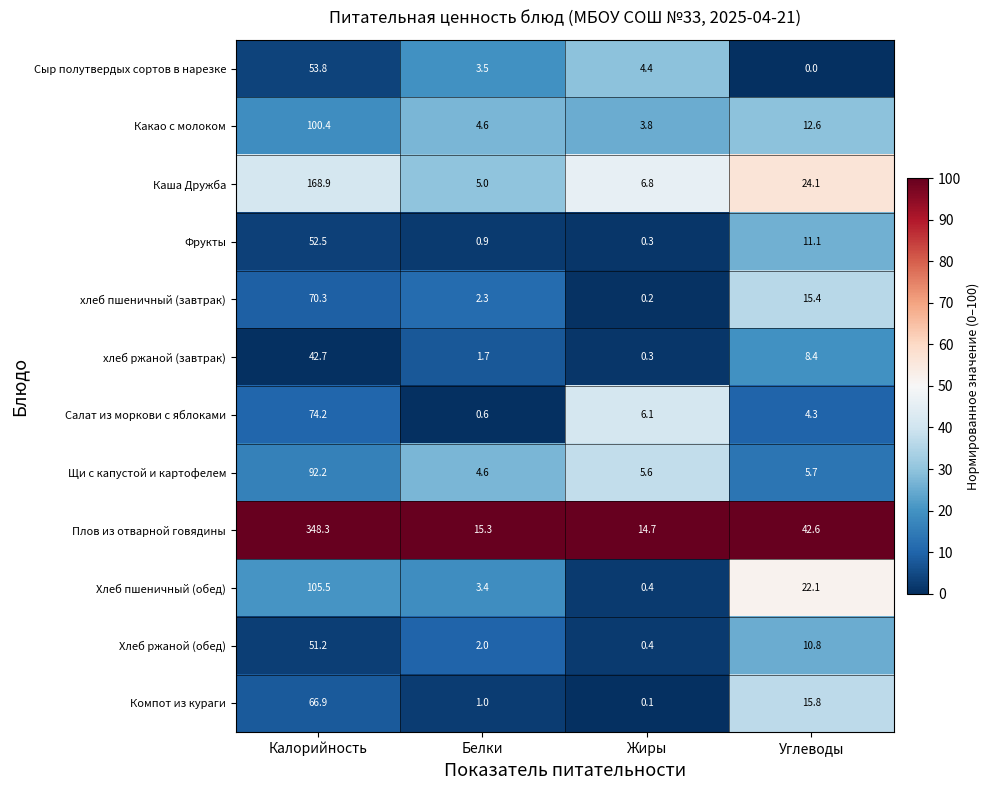

What is the average value of the Каша Дружба series?

51.2